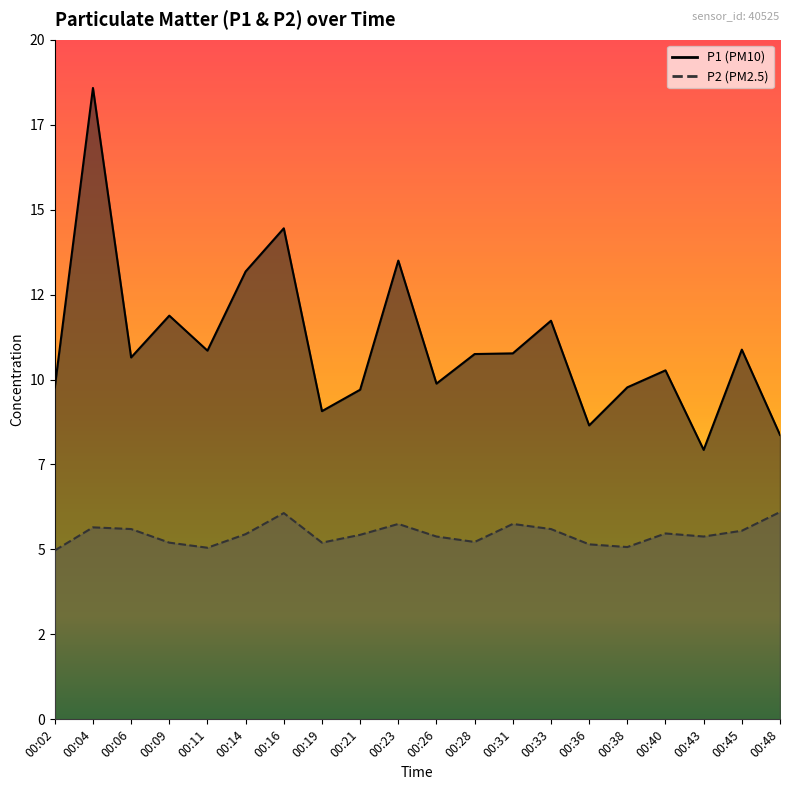

At which label does P2 reach its peak?

00:48